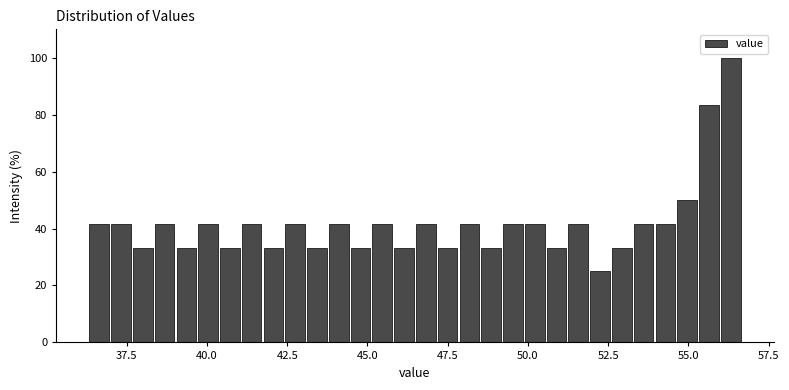

Around what value on the x-axis is the tallest bar? Give the approximate position of its centre, as read against the axis.

56.5